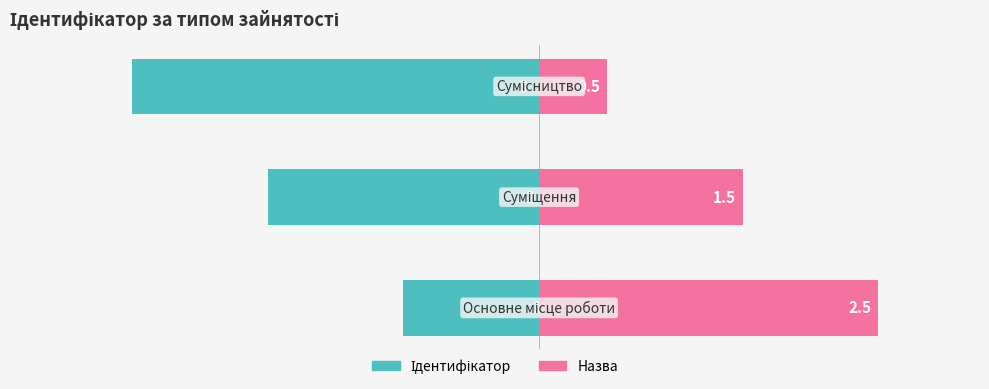

Reading left to right, transcribe all the data shown in this chart.

Ідентифікатор: 0=-1.0	1=-2.0	2=-3.0
Назва: 0=2.5	1=1.5	2=0.5